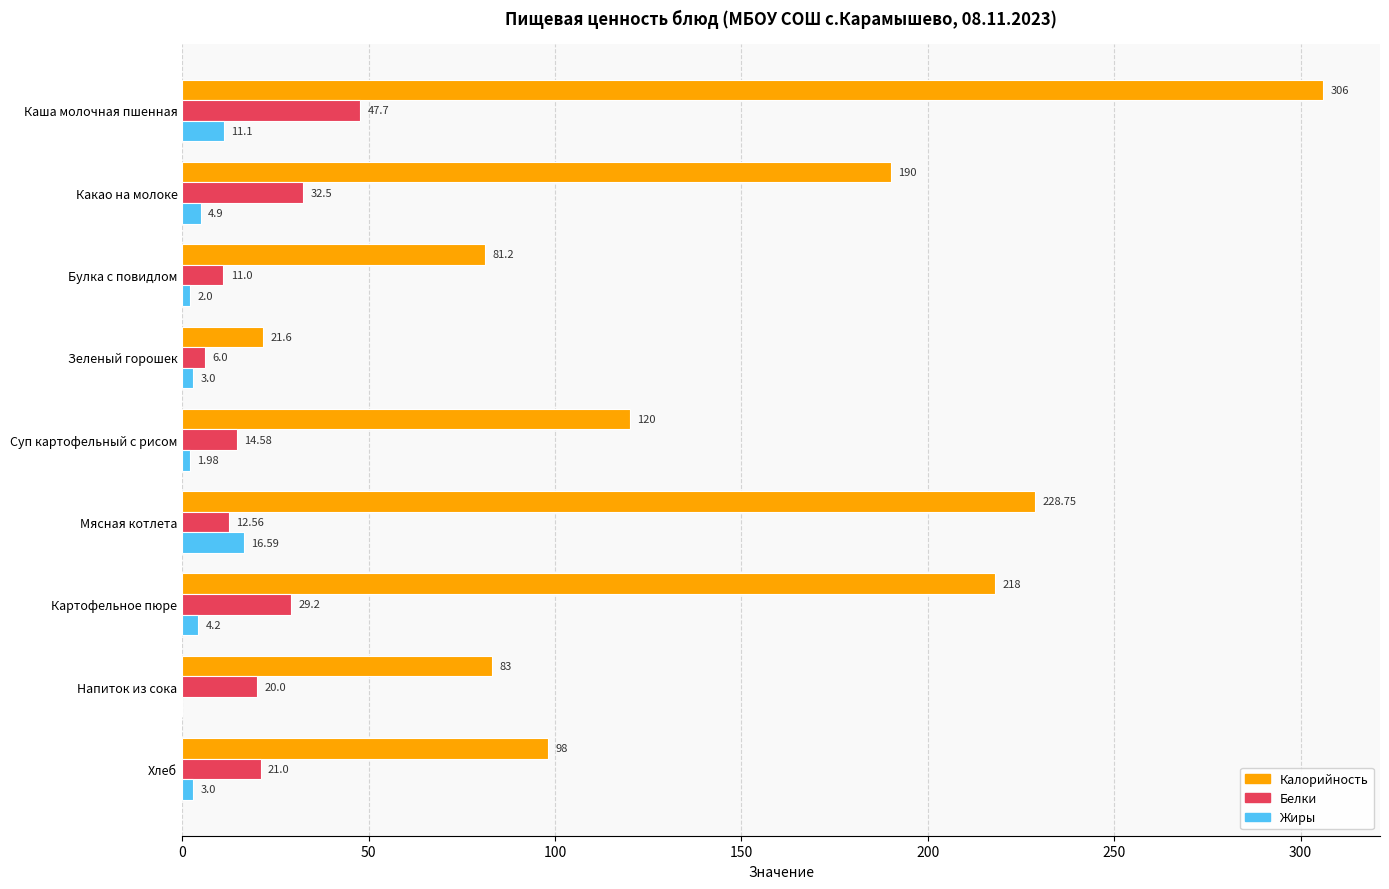

Which series changed the most between Суп картофельный с рисом and Напиток из сока?

Калорийность